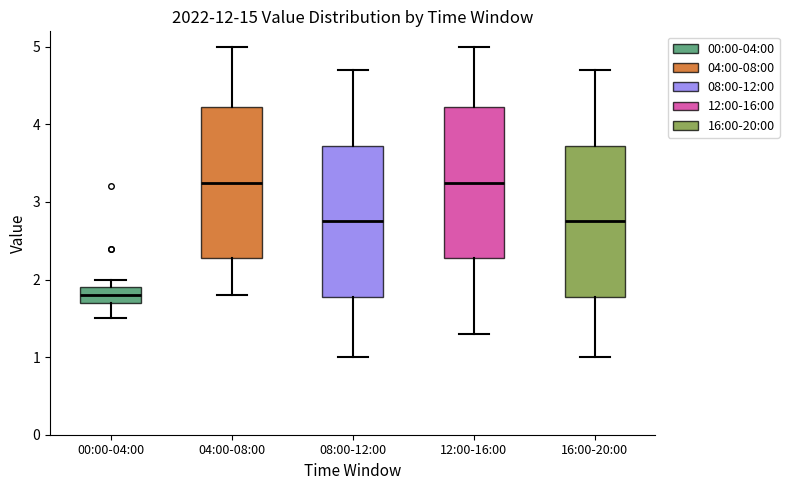

Which box's median line is the lowest?

00:00-04:00